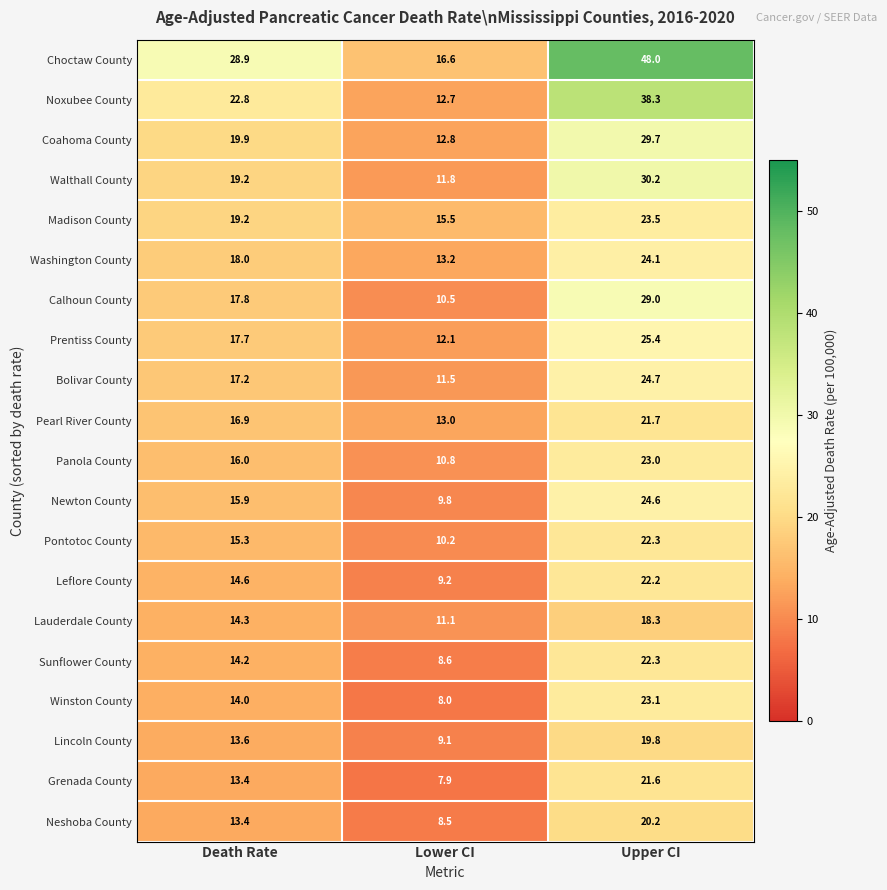

At which category does the chart reach its peak across all series?

Upper CI